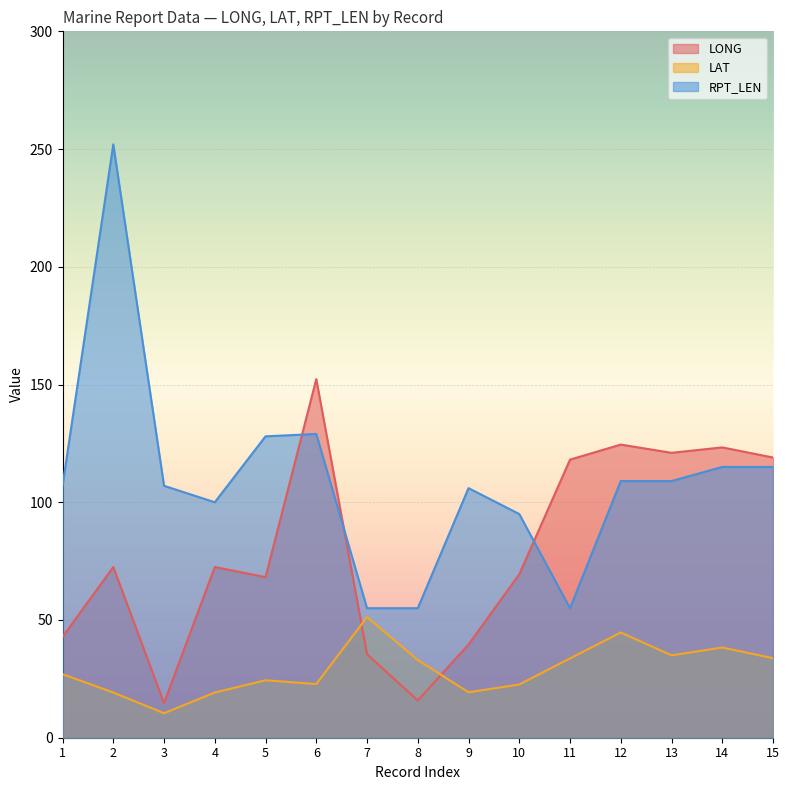

Which has a higher value, 12 or 5?

12